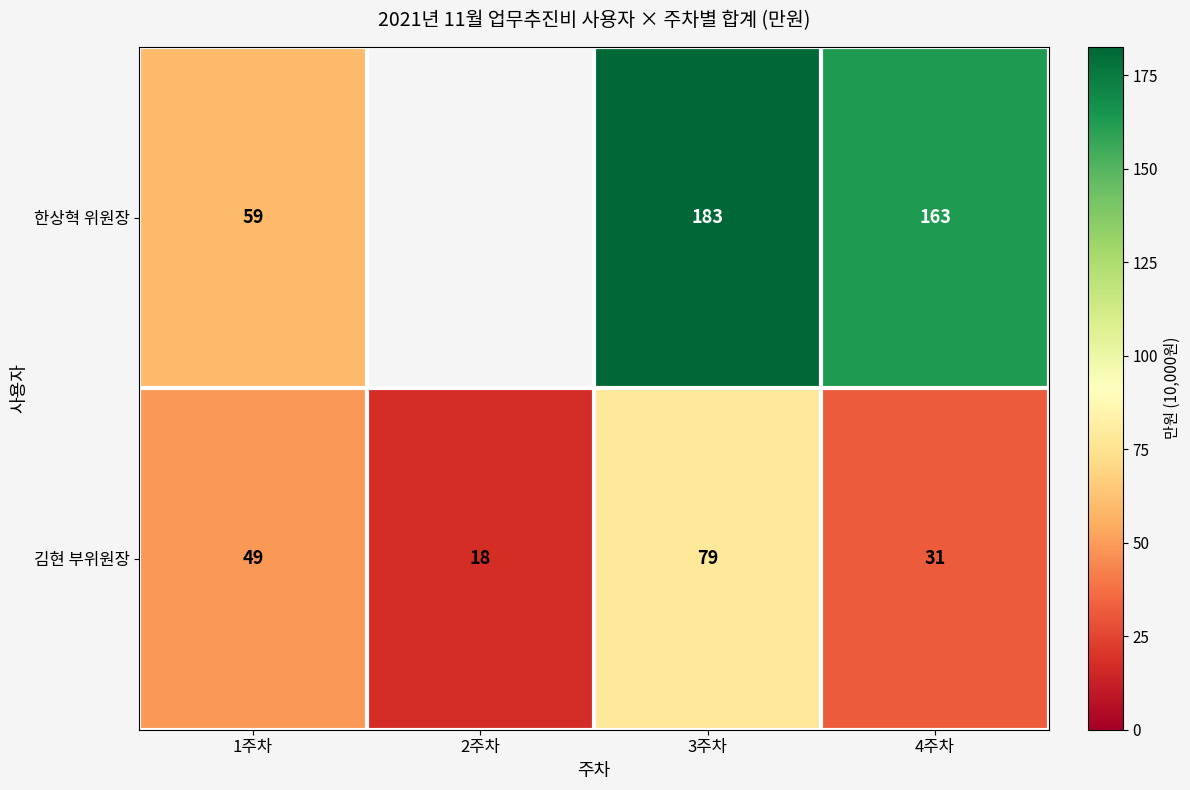

Rank the series at 4주차 from highest to lowest value.

한상혁 위원장, 김현 부위원장